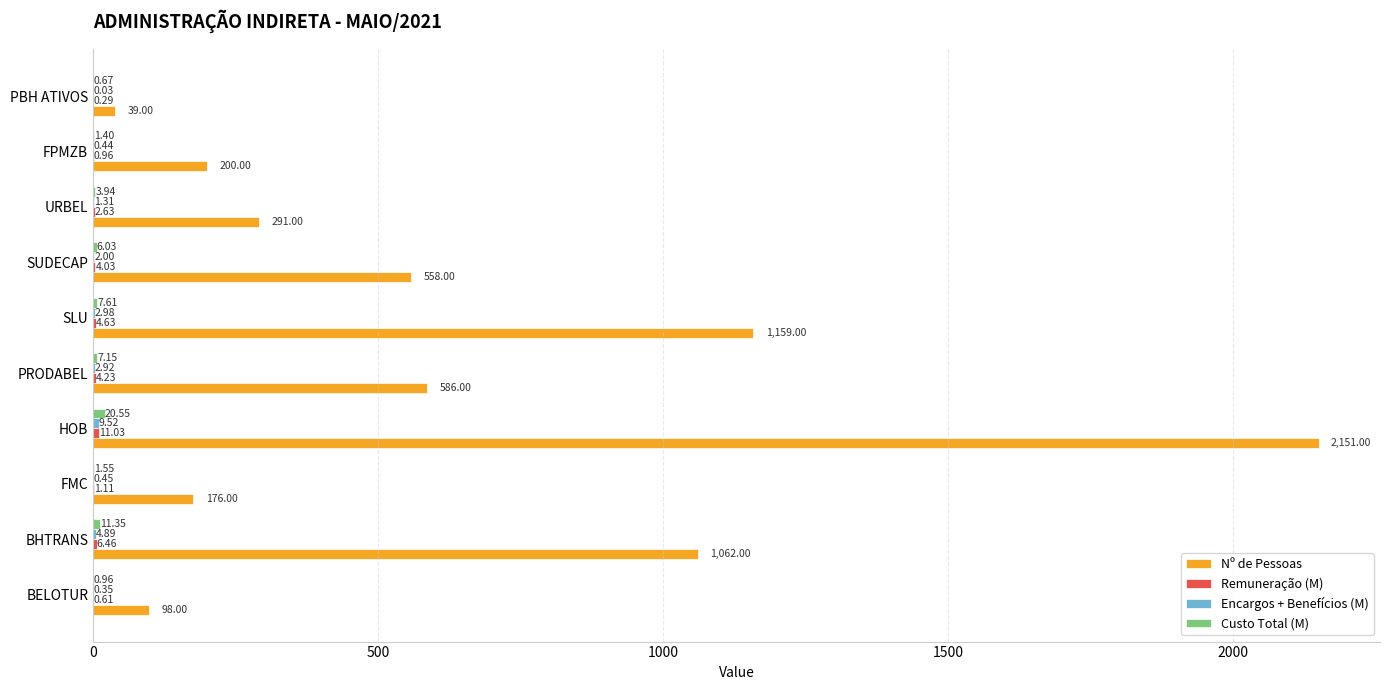

At which category is the sum across all series the highest?

HOB